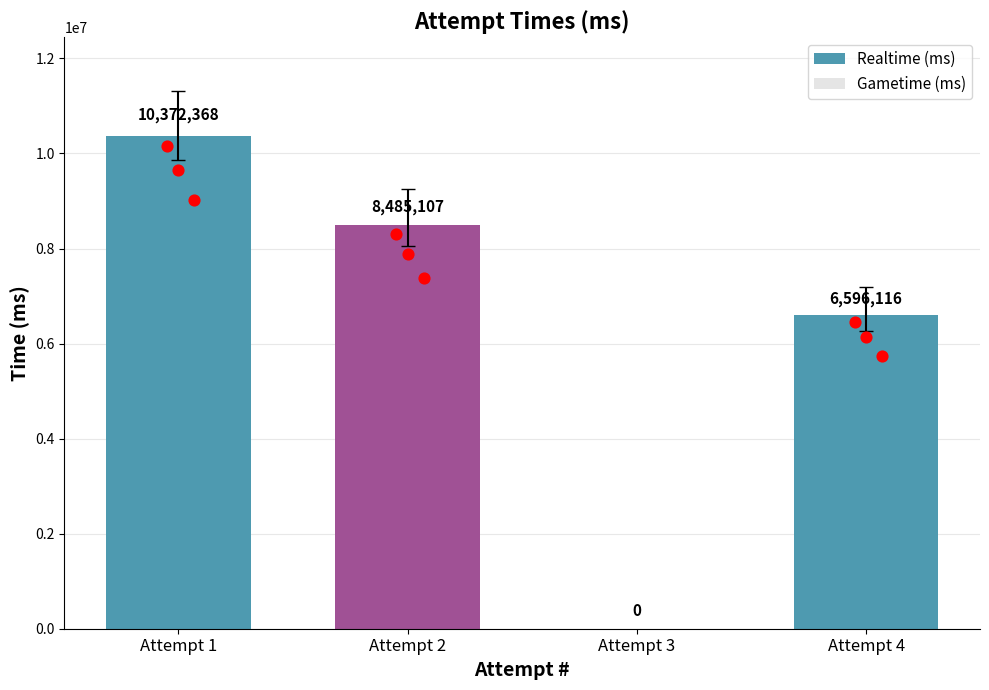

Which series has the largest Y range (max minus min)?

Realtime (ms)